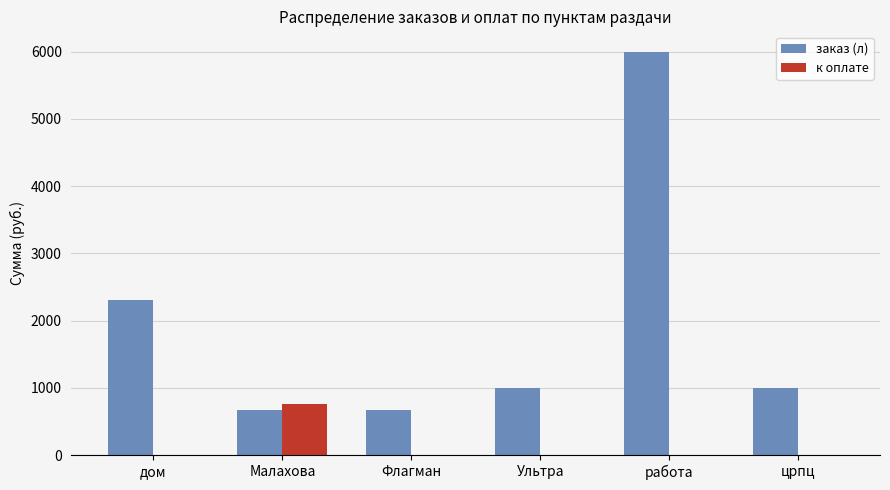

What is the total value across all series at црпц?

1000